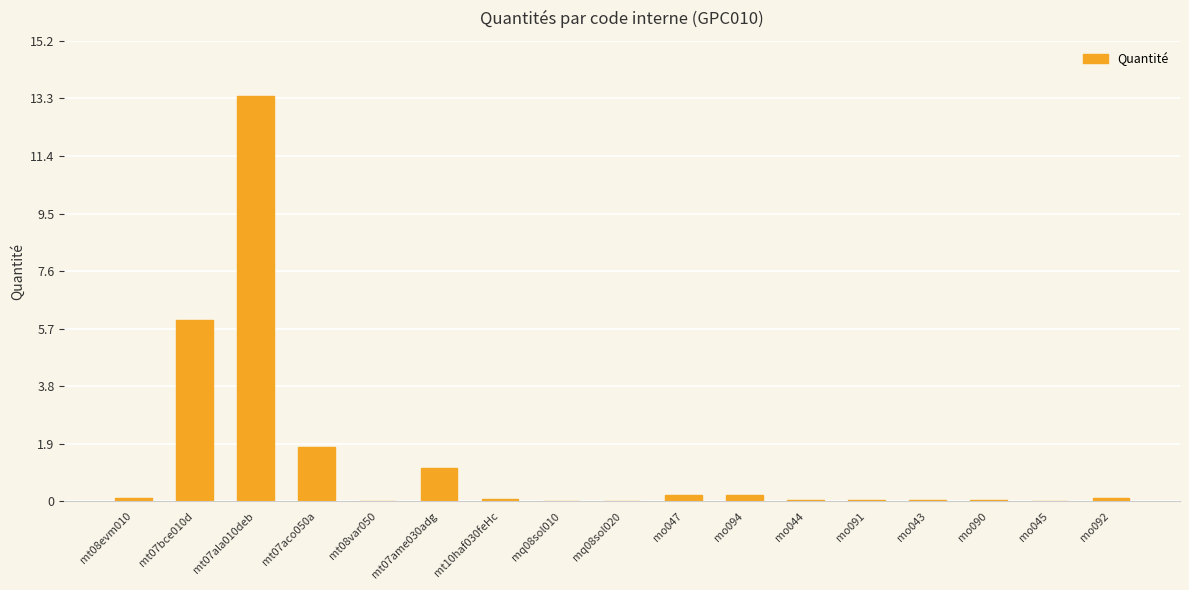

What is the sum of all values?

23.2